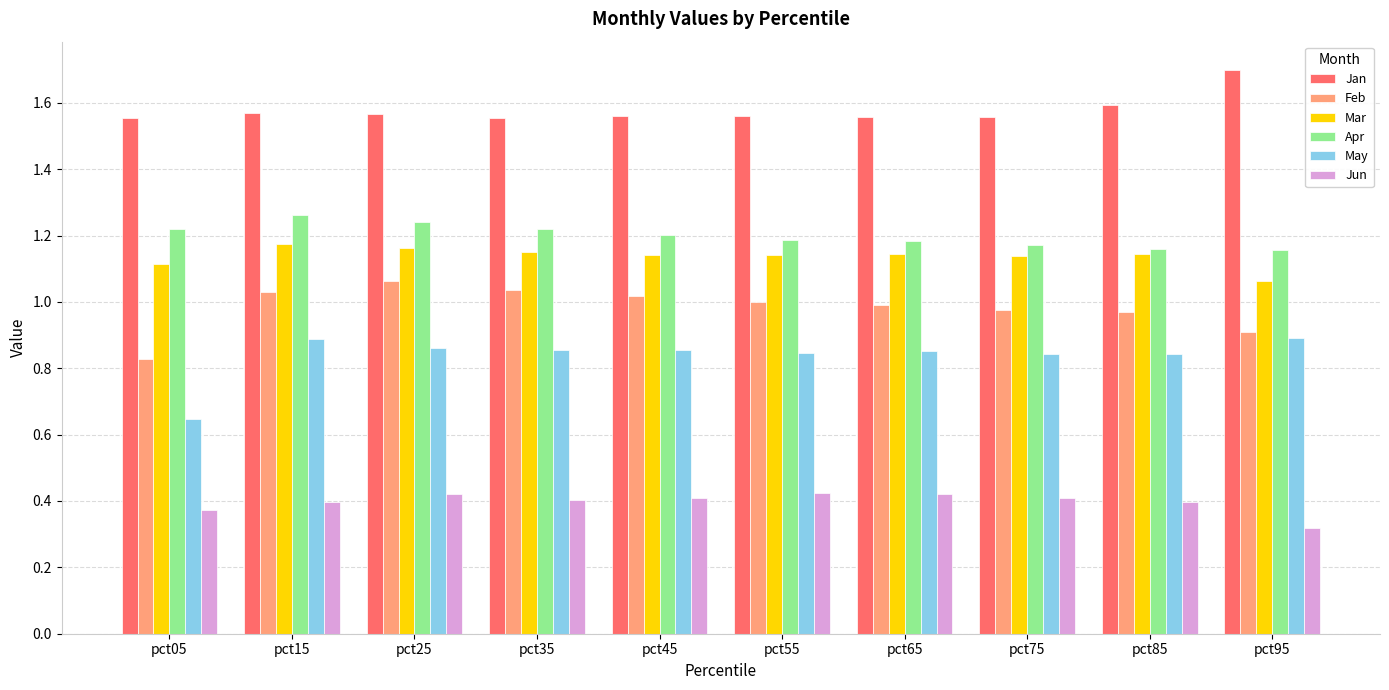

At which label is Feb closest to 0?

pct05